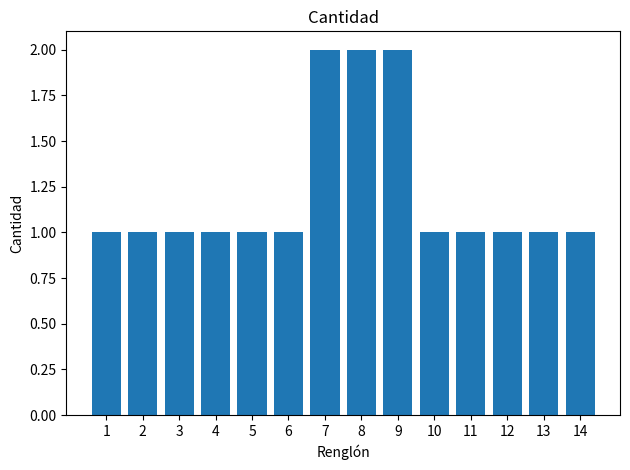

What is the sum of all values?

17